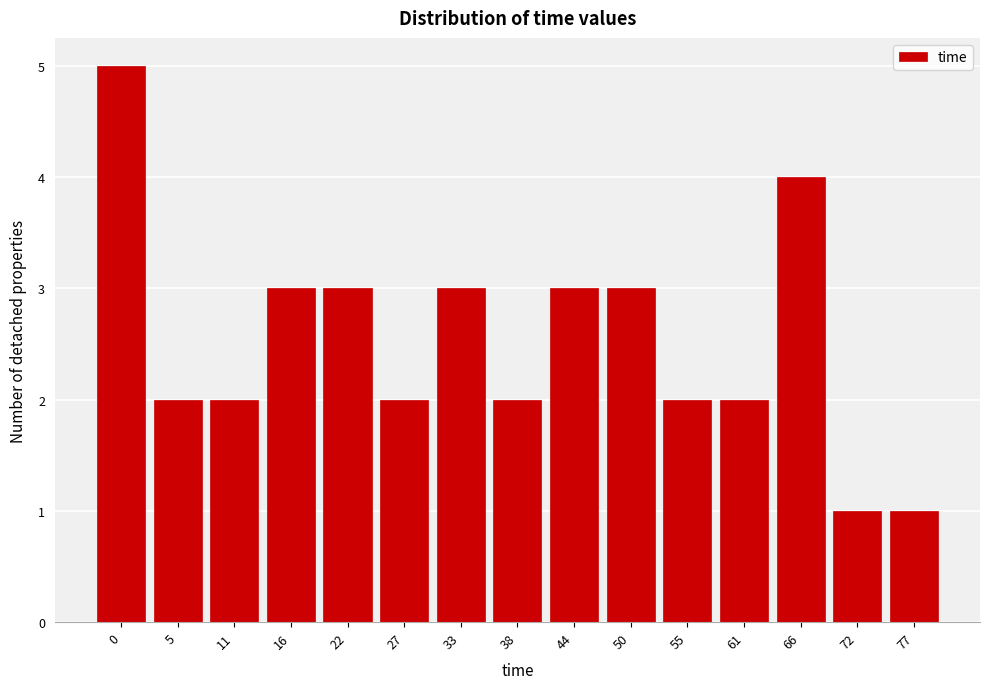

Reading left to right, list all the values displayed in this chart.

0=5	5=2	11=2	16=3	22=3	27=2	33=3	38=2	44=3	50=3	55=2	61=2	66=4	72=1	77=1